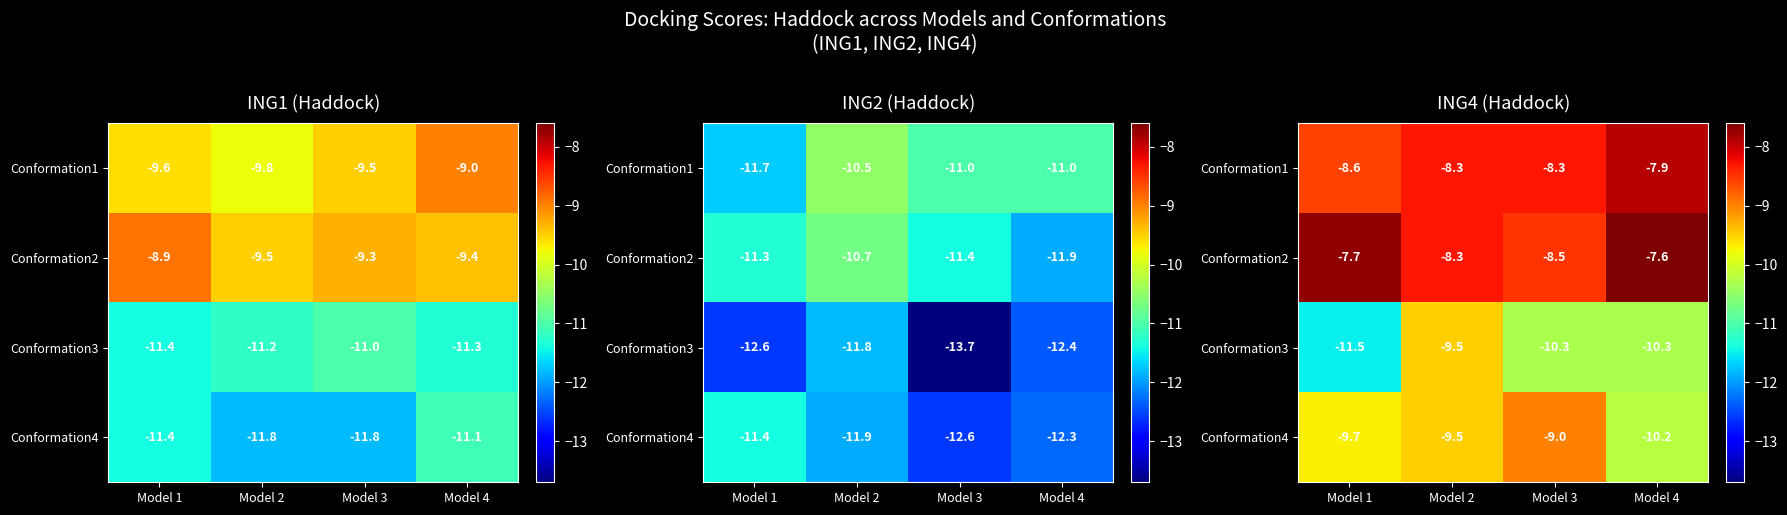

Is it true that Conformation3 equals -13.2 at Model 2?

False